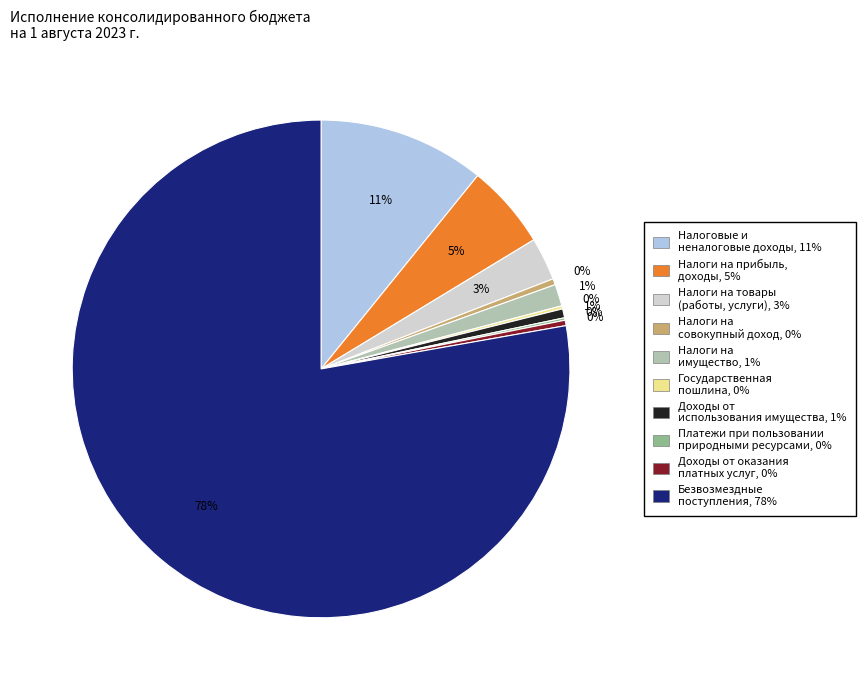

Is there a majority slice in this chart?

Yes